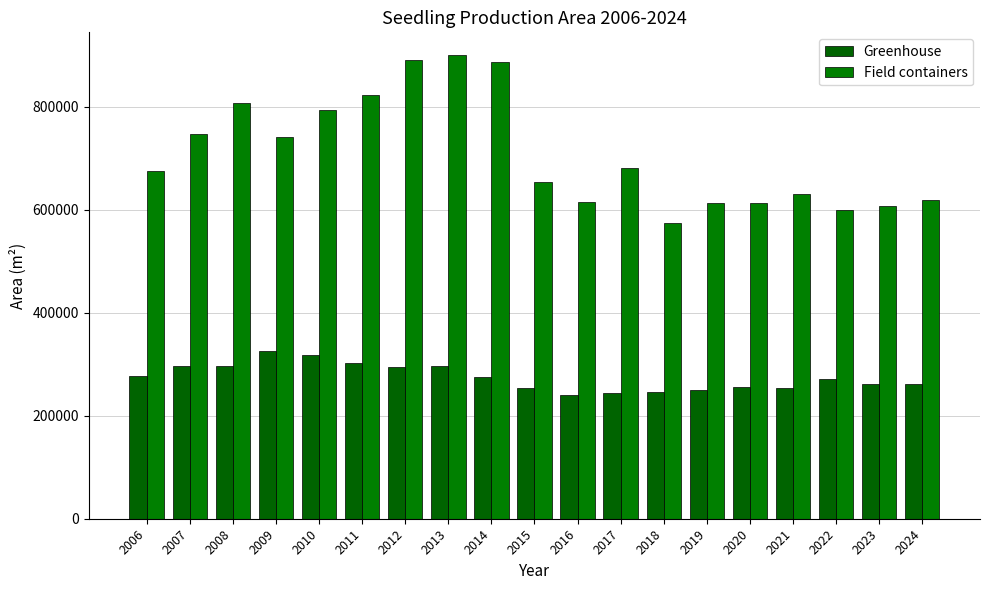

What is the value of the Field containers bar at the 5th from the left?

794859